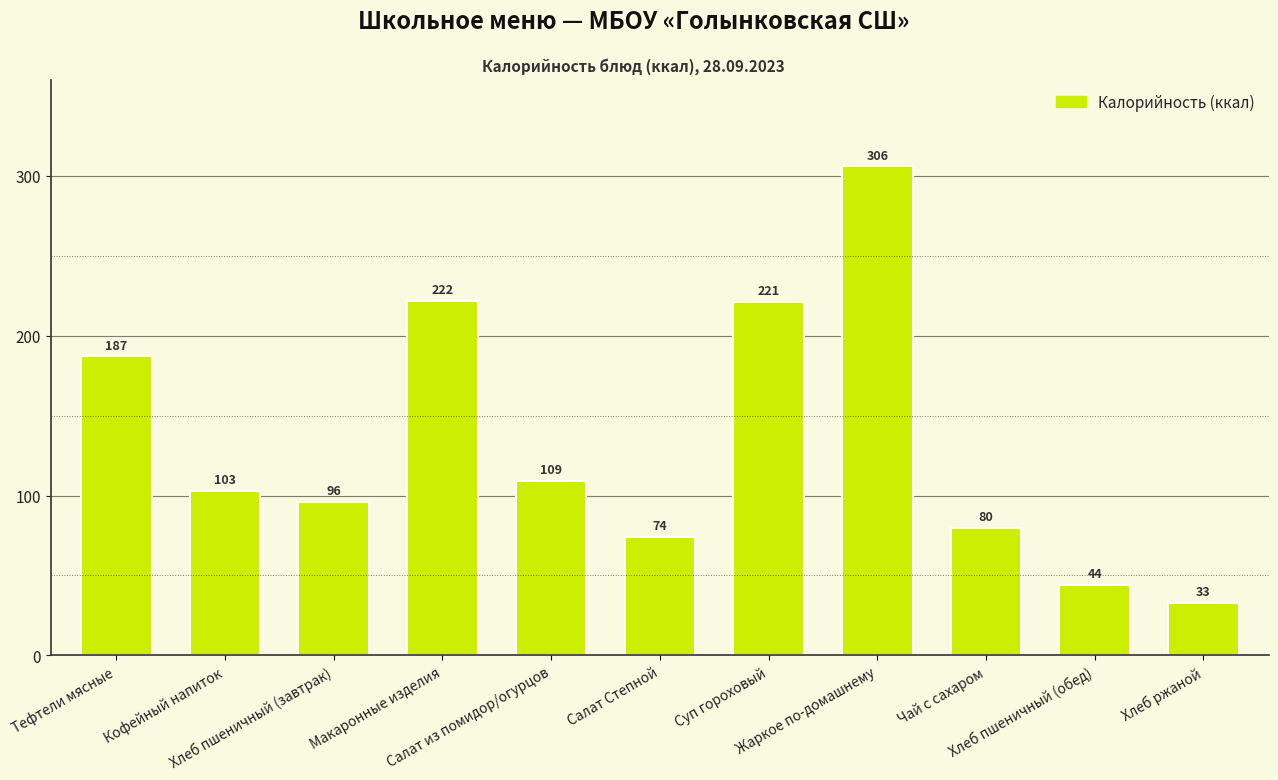

Rank the categories by value from lowest to highest.

Хлеб ржаной, Хлеб пшеничный (обед), Салат Степной, Чай с сахаром, Хлеб пшеничный (завтрак), Кофейный напиток, Салат из помидор/огурцов, Тефтели мясные, Суп гороховый, Макаронные изделия, Жаркое по-домашнему